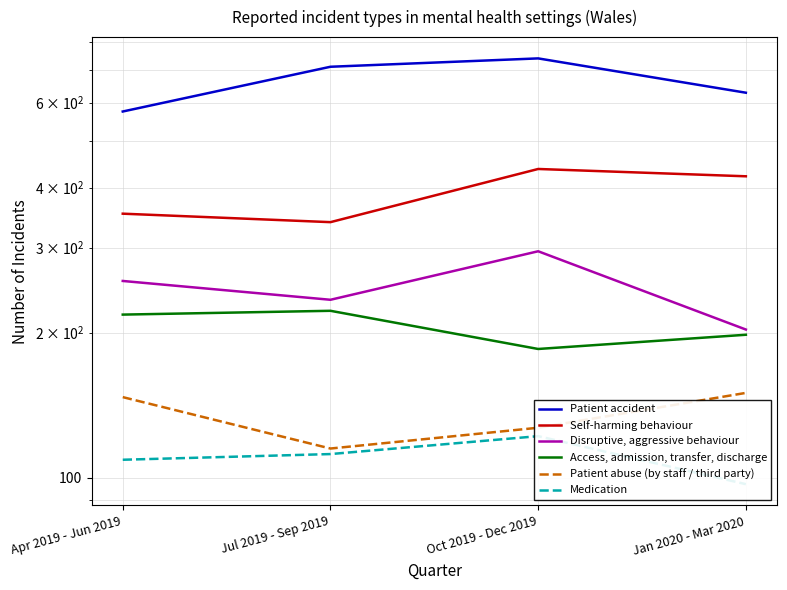

Is it true that Access, admission, transfer, discharge equals 310 at Jan 2020 - Mar 2020?

False